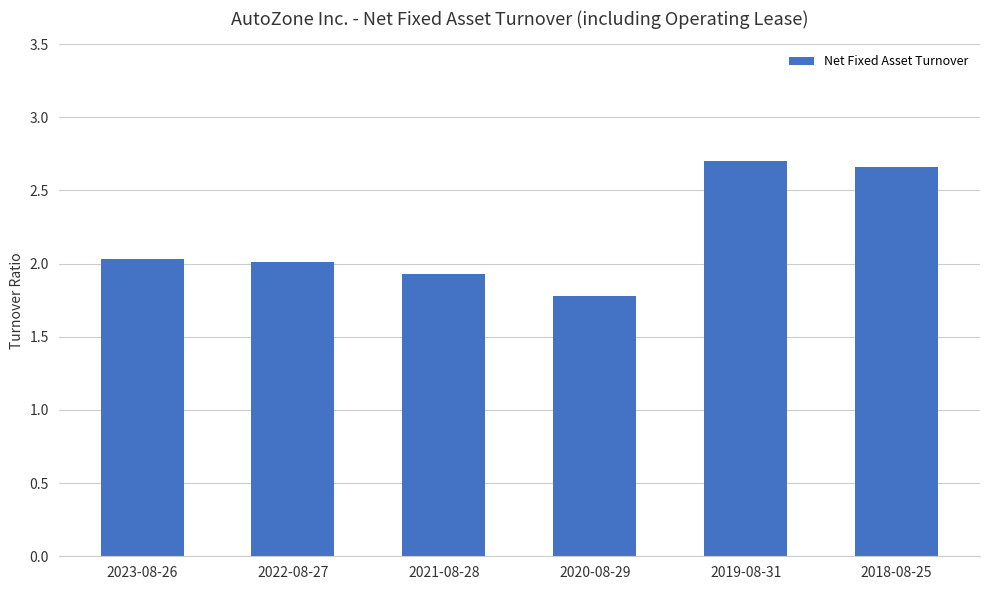

The value at 2022-08-27 is 2.0. True or false?

True